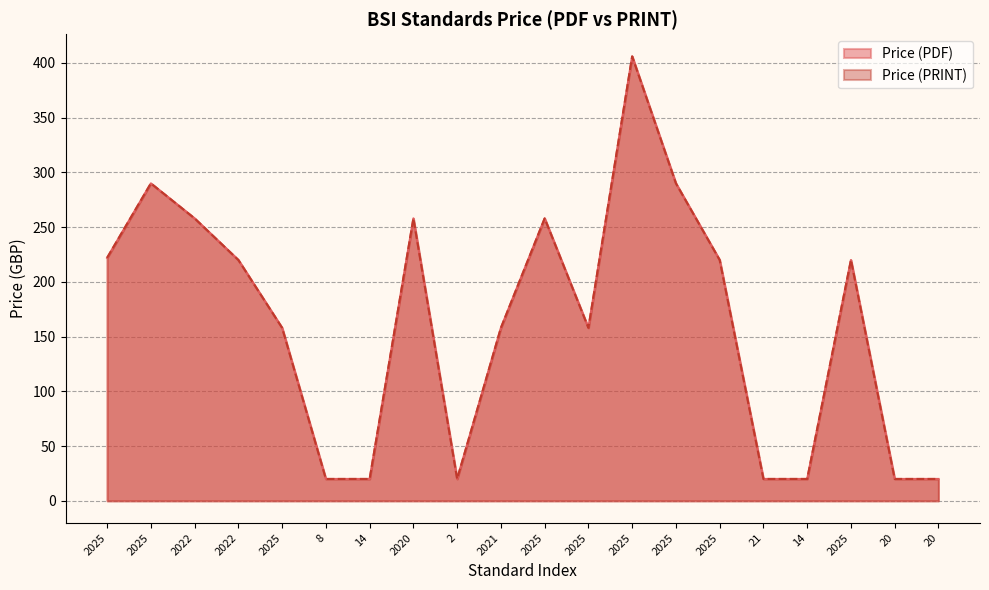

The Price (PRINT) series shows 550 at 2025. True or false?

False